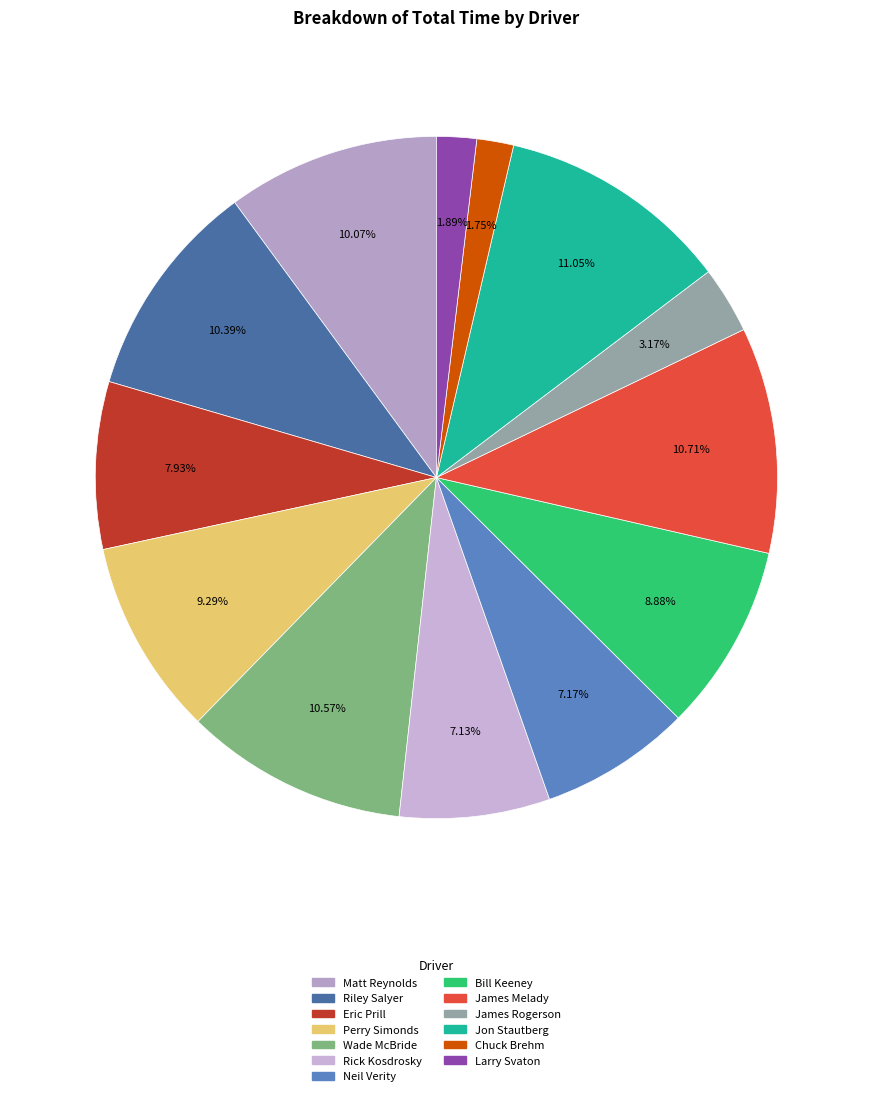

Between Wade McBride and Eric Prill, which is larger?

Wade McBride